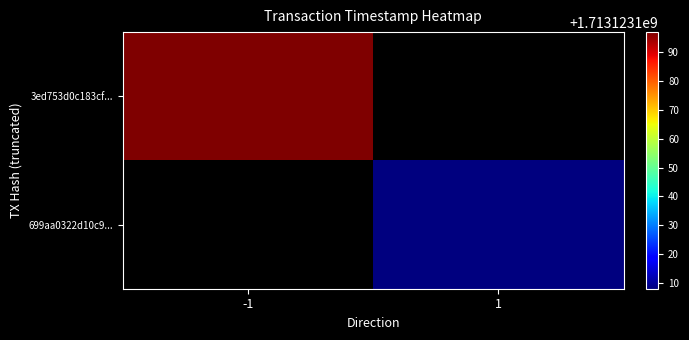

Which series has the largest range (max minus min)?

3ed753d0c183cf...